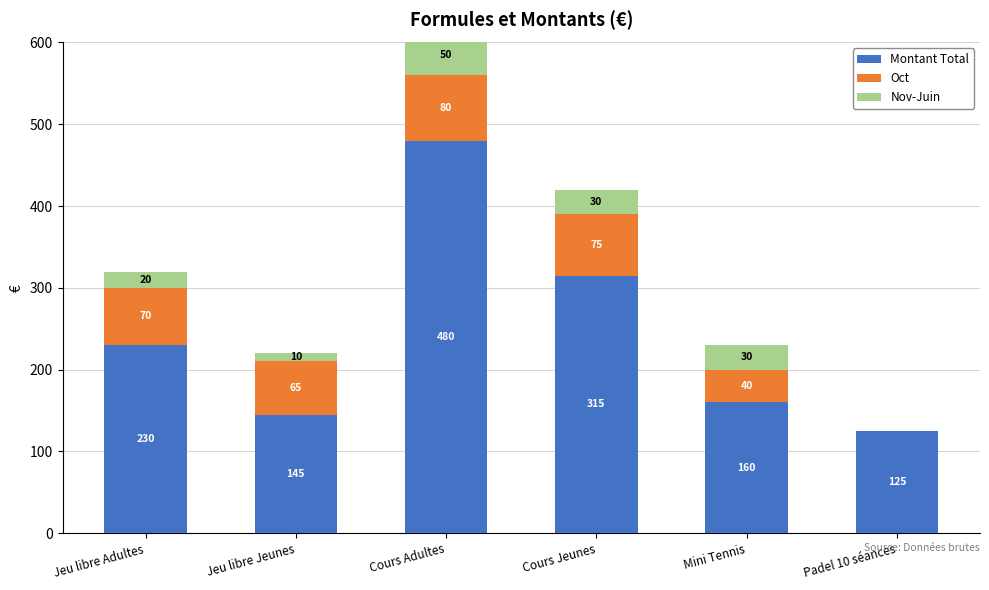

What is the average value of the Montant Total series?

242